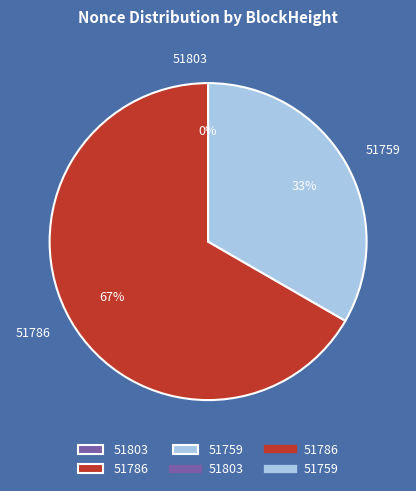

Is there a majority slice in this chart?

Yes